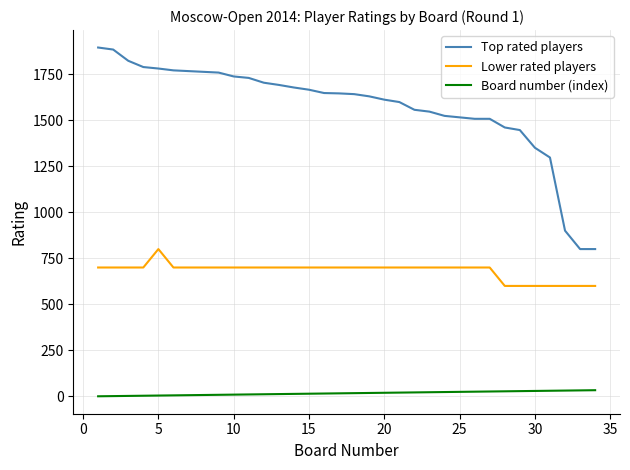

Which series has the largest range (max minus min)?

Top rated players